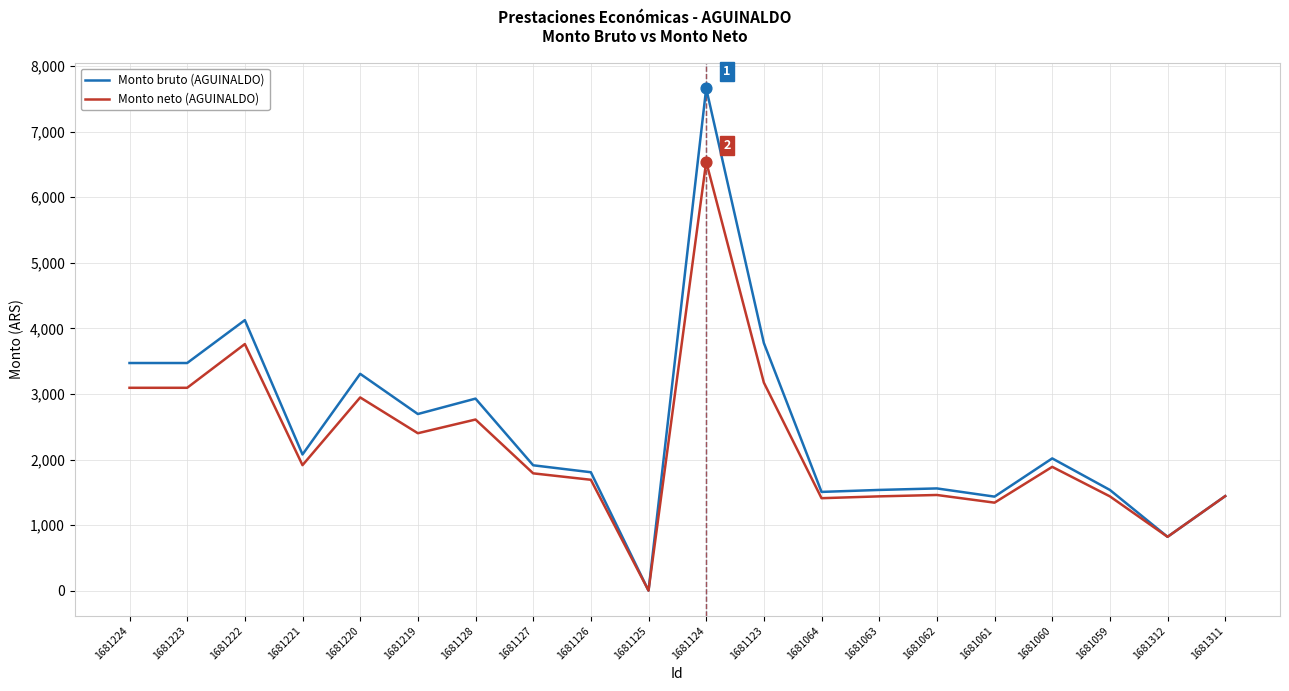

What is the total value across all series at 1681063?

2974